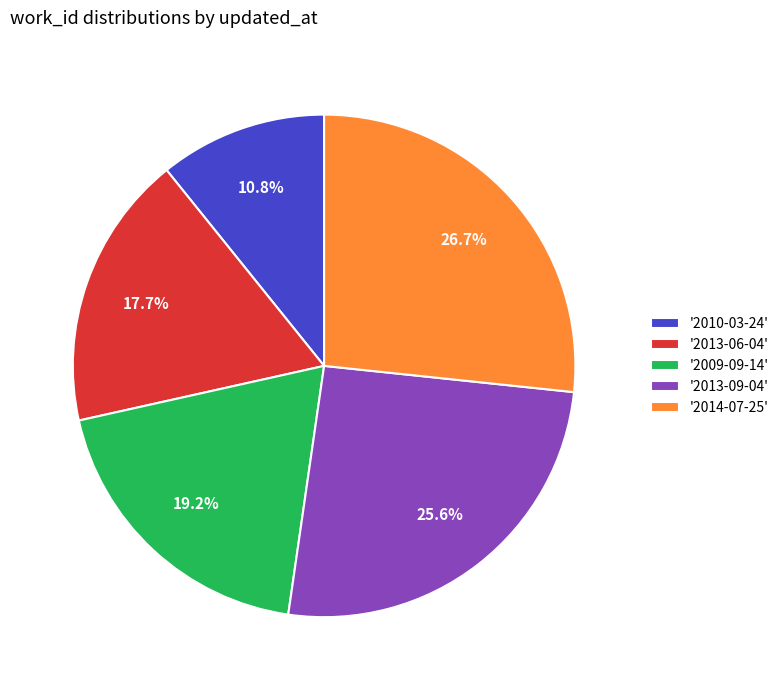

Does '2009-09-14' represent more than half of the total?

No